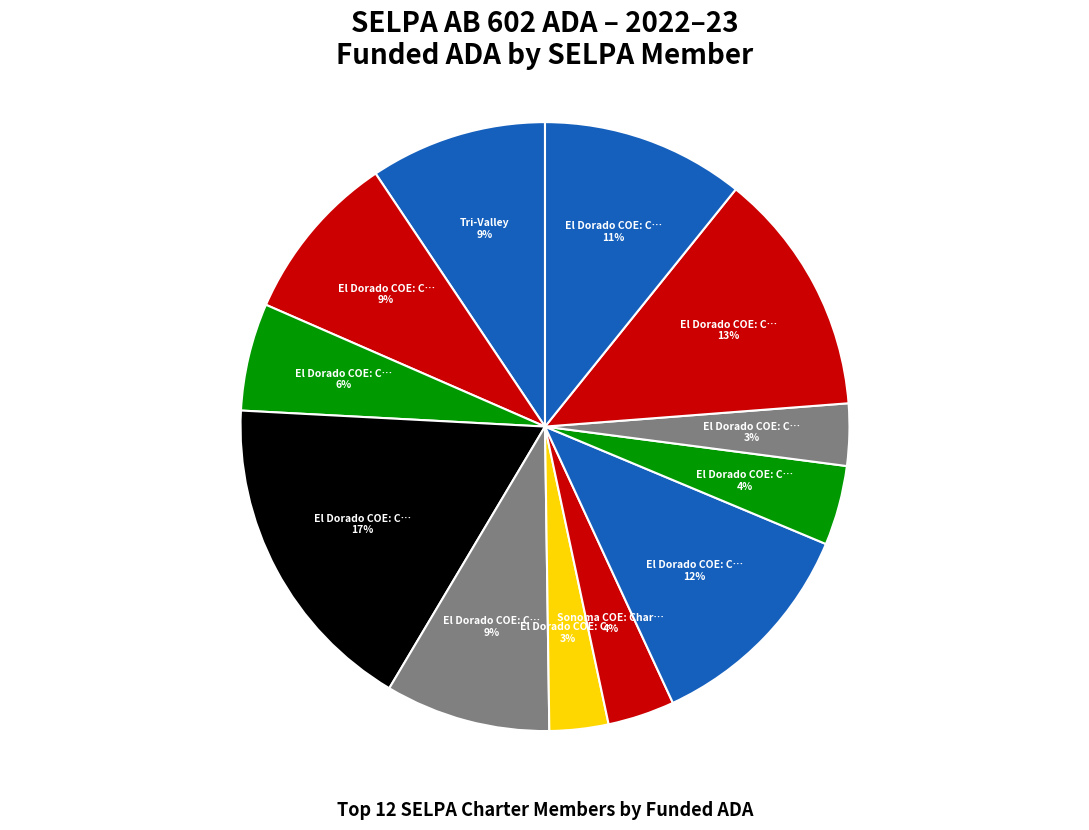

To the nearest percent, what is the difference between the largest and smallest slice percentages?

14%